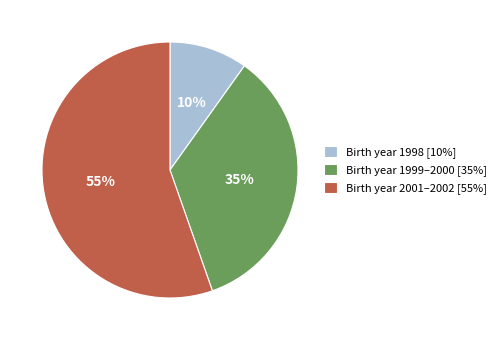

Count the number of slices in the pie.

3